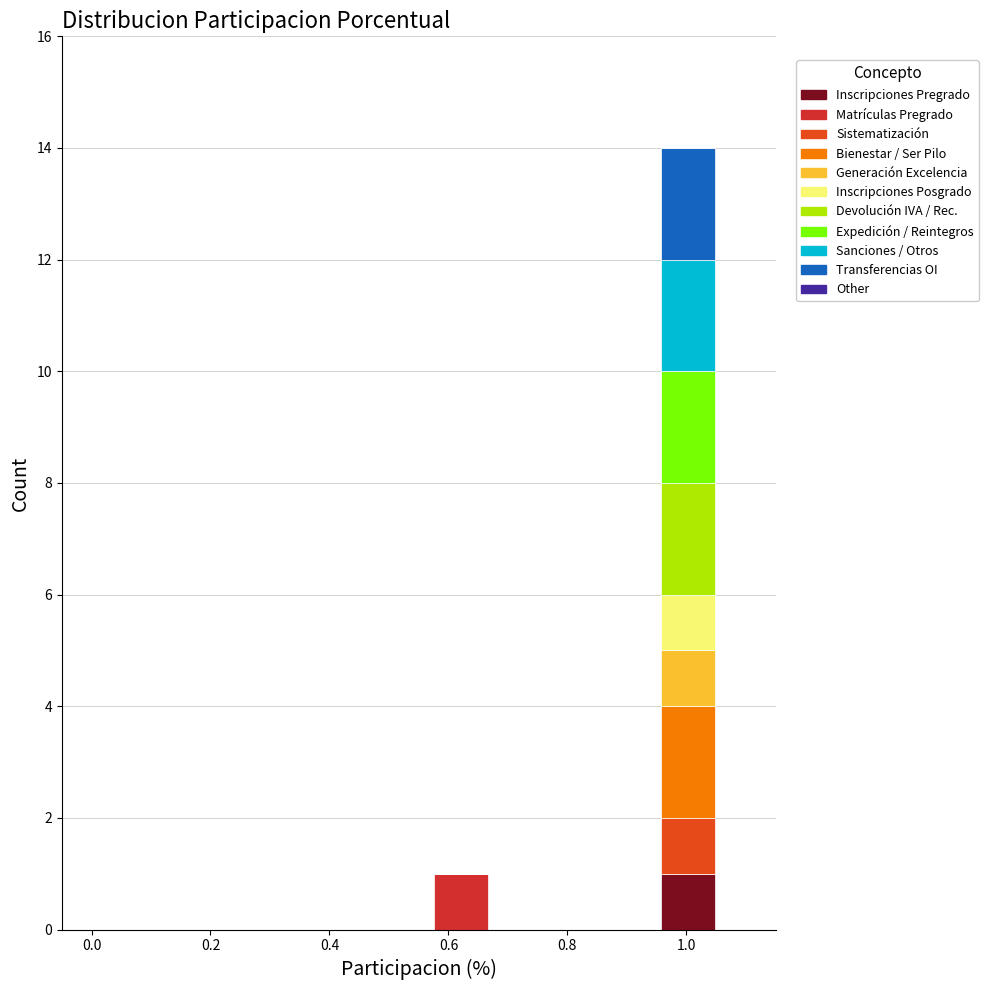

Which range on the x-axis has the tallest stacked bar (by total height)?

0.96 to 1.06